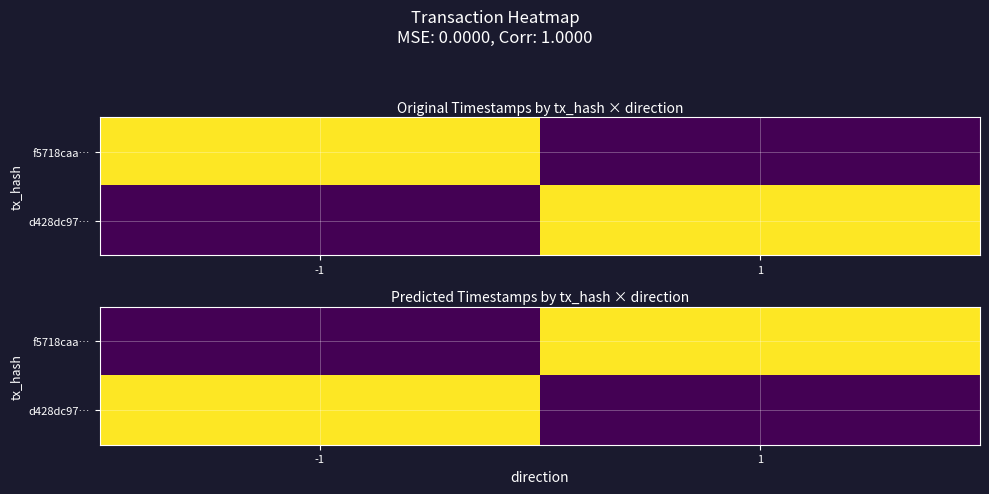

The f5718caa… series shows 1674426667 at 1. True or false?

True